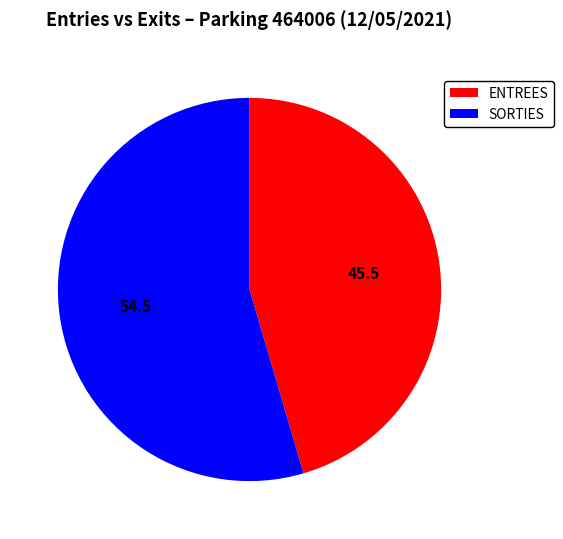

Is it true that SORTIES is 55% of the pie?

True